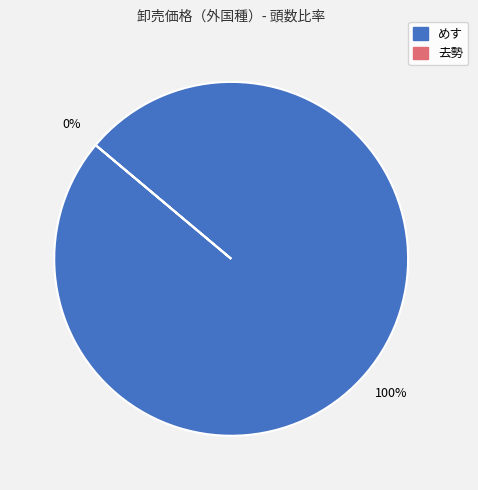

Is it true that めす is 93% of the pie?

False